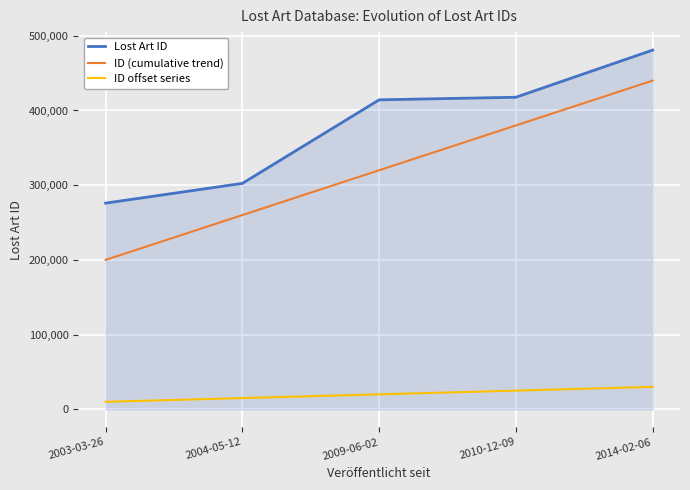

True or false: ID offset series and Lost Art ID cross at least once.

False